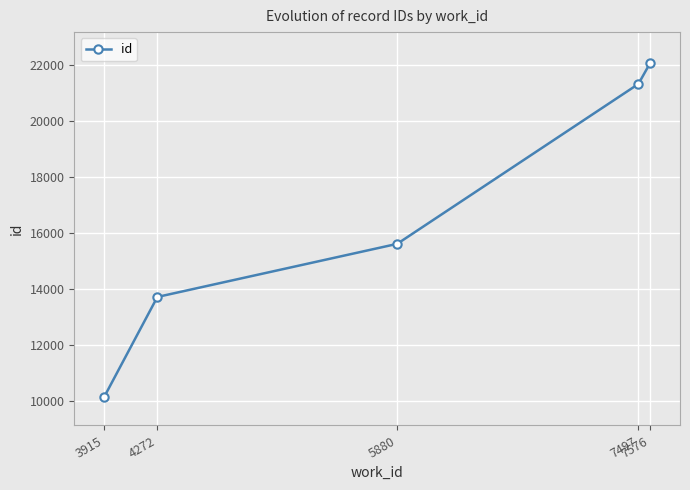

What is the minimum value shown in the chart?

10143